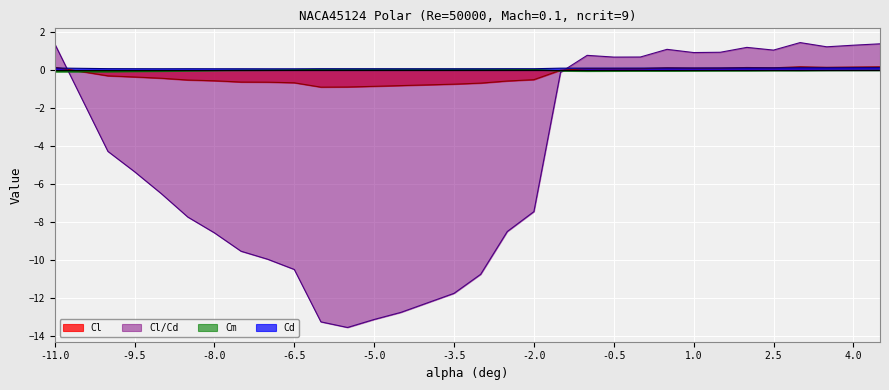

How many distinct data groups are displayed?

4